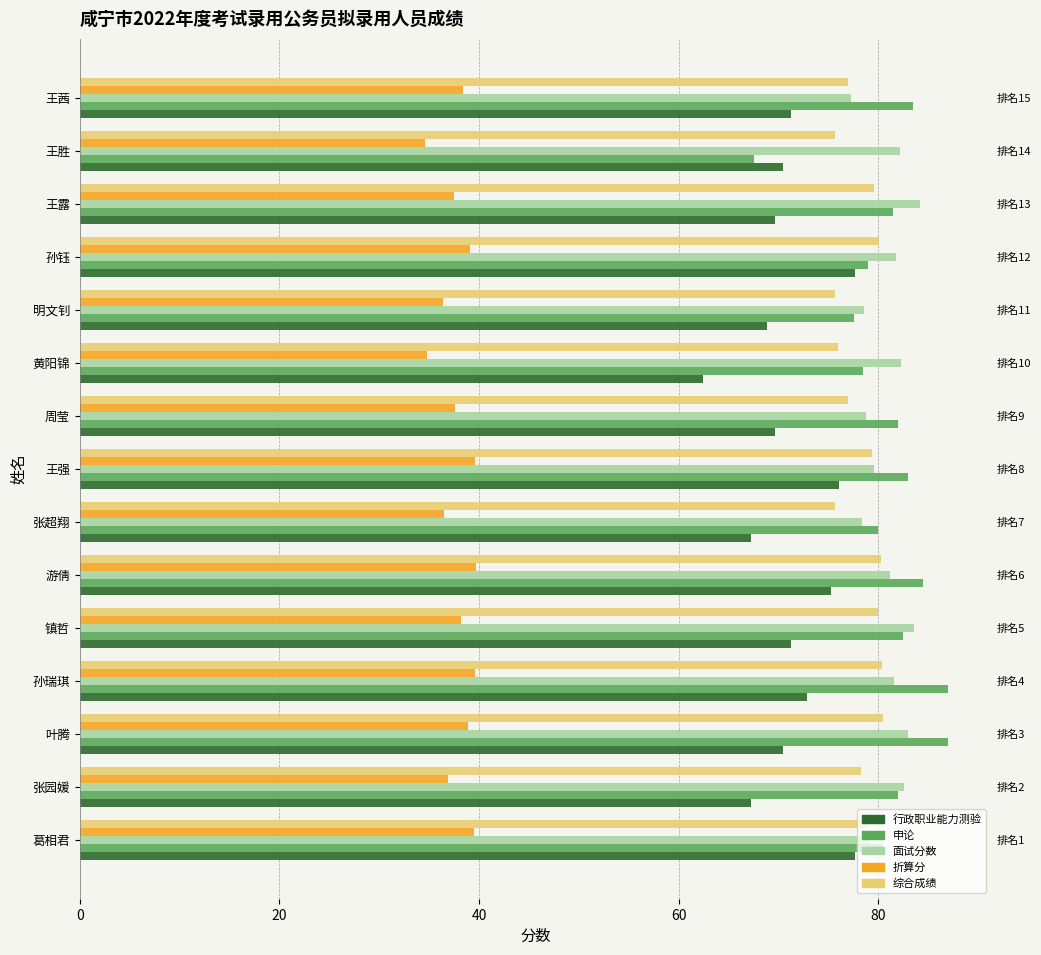

What is the sum of the 申论 values at 王茜 and 葛相君?

164.0